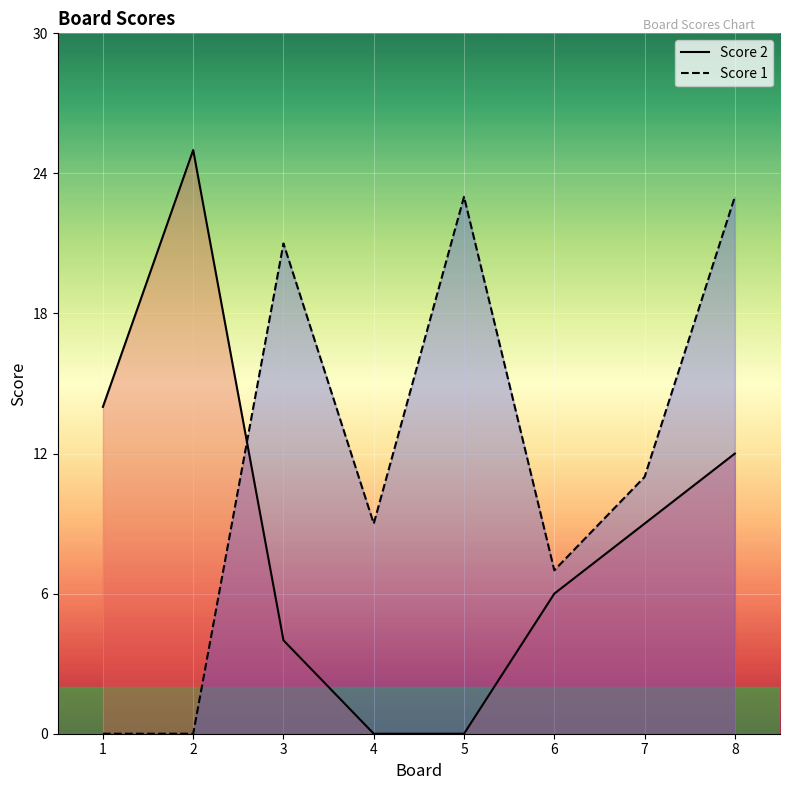

Reading left to right, list all the values displayed in this chart.

Score 2: 14	25	4	0	0	6	9	12
Score 1: 0	0	21	9	23	7	11	23